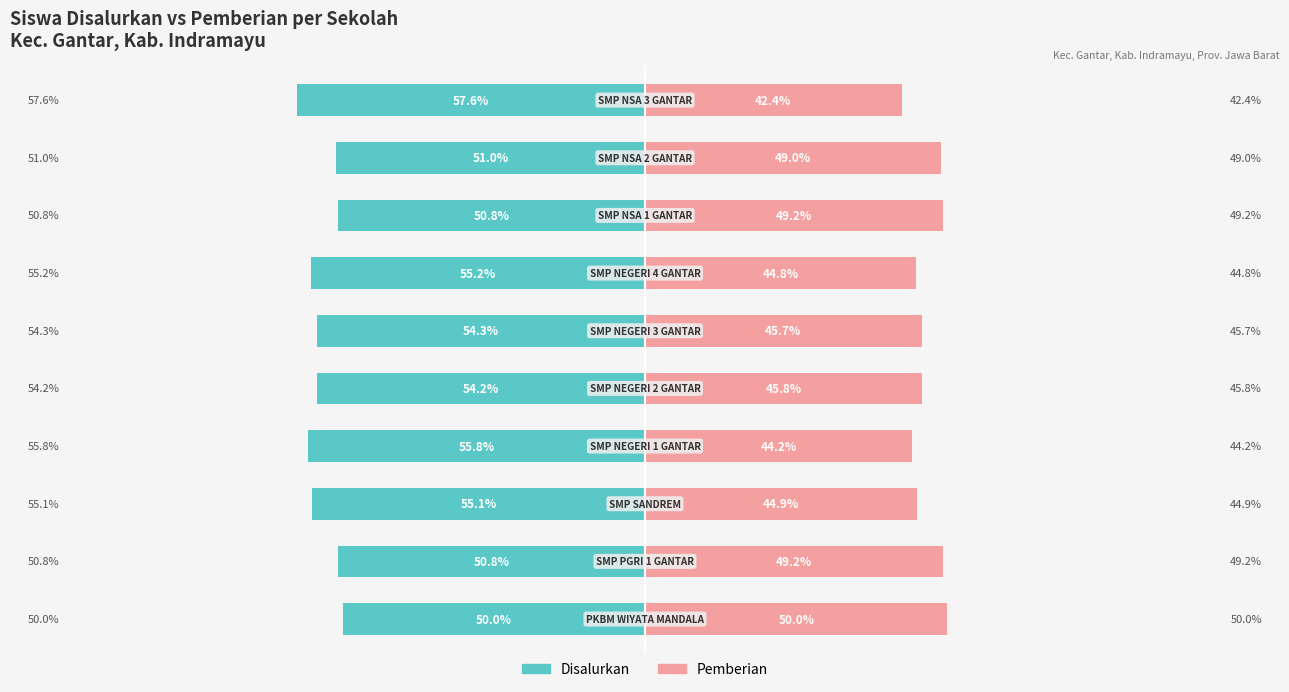

What is the maximum value for Pemberian?

50.0